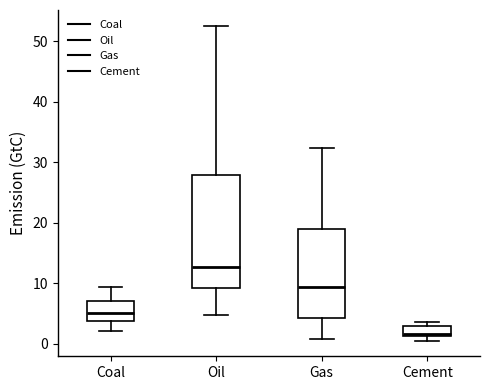

Where does the lower whisker of the box for Oil end on the y-axis? The values are not printed on the chart, so give them approximately, as read against the axis.

5